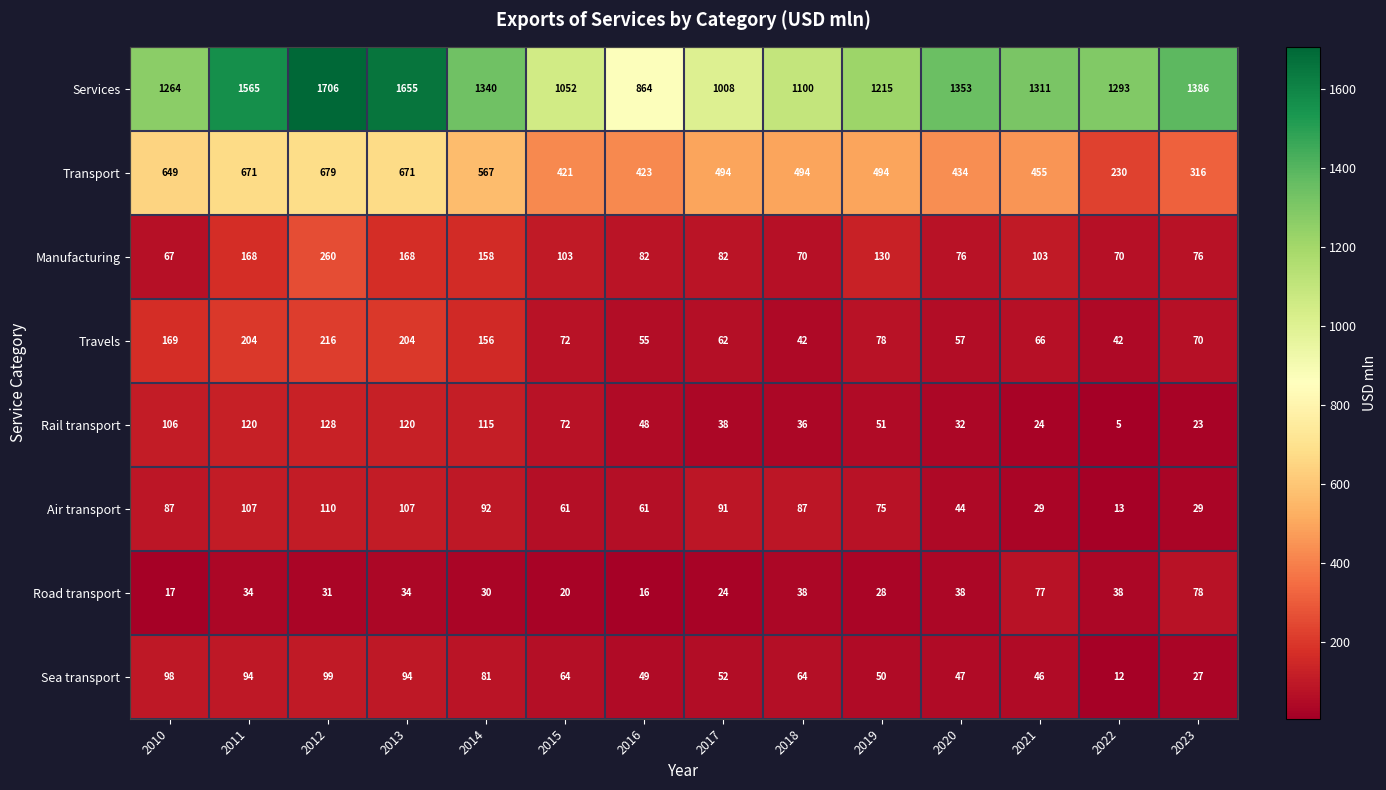

The Air transport series shows 29 at 2021. True or false?

True